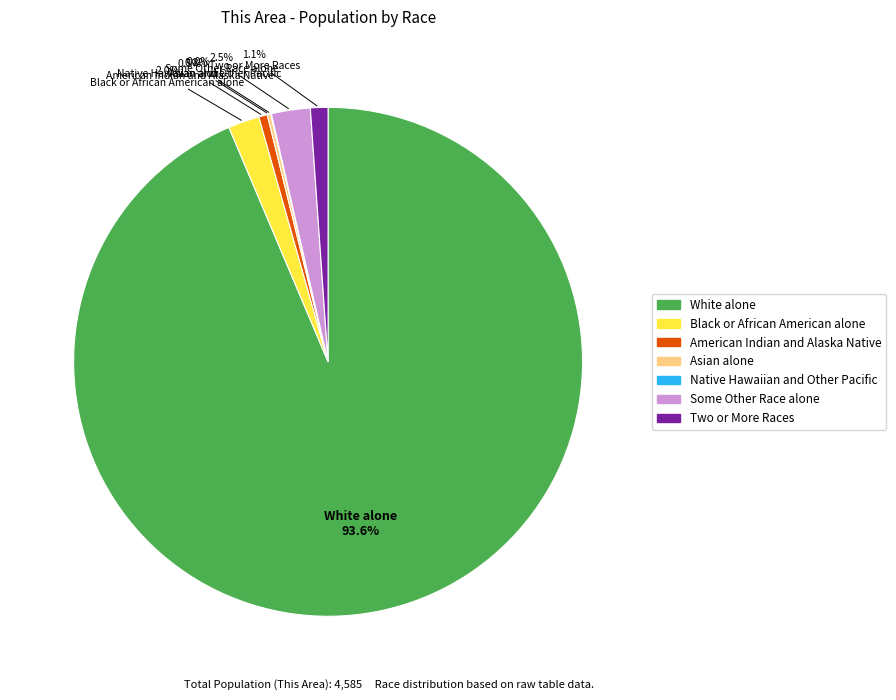

The White alone slice represents 94% of the pie. True or false?

True